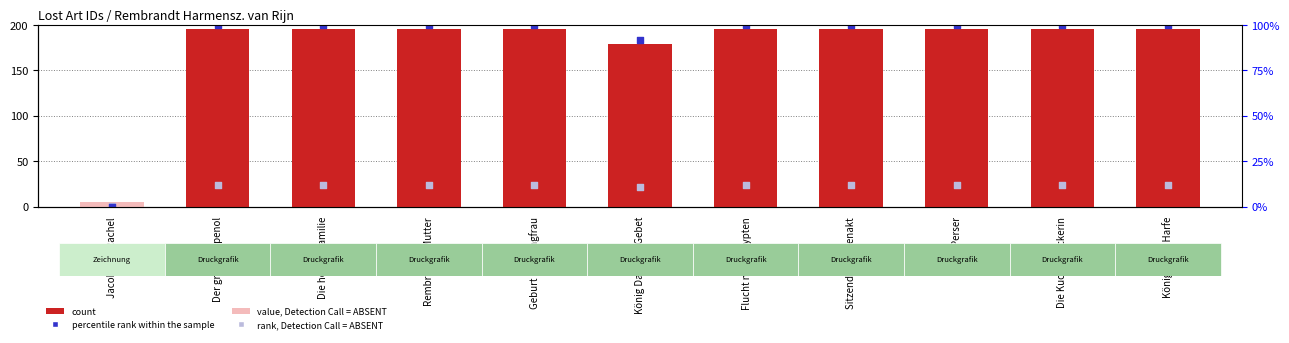

Between Jacob und Rachel and Sitzender Frauenakt, which is larger?

Sitzender Frauenakt